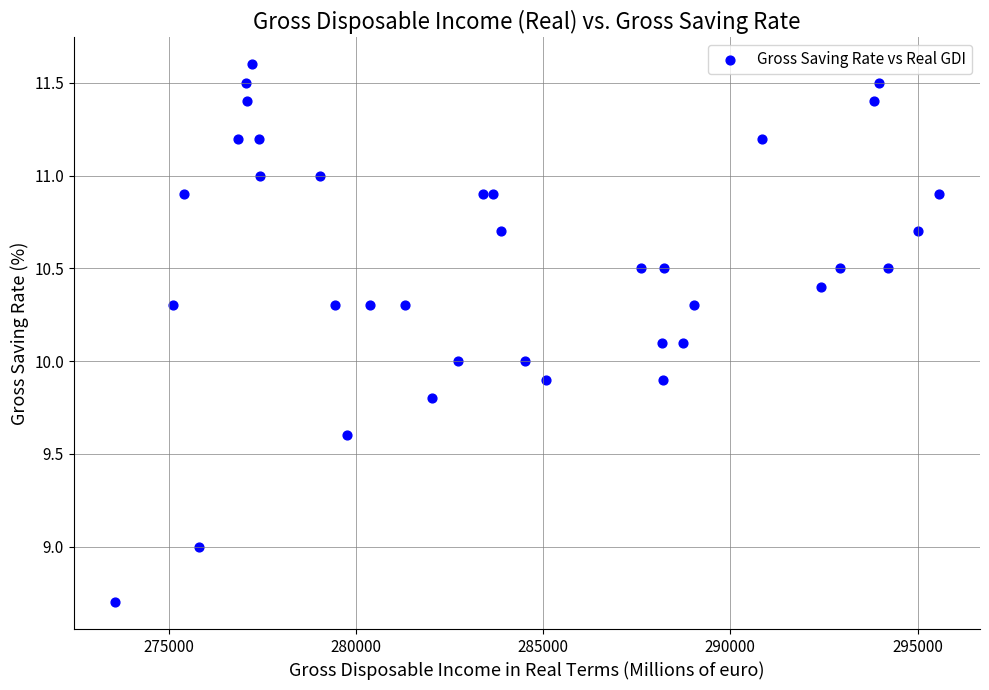

What is the range of Y values (max minus min)?

2.9